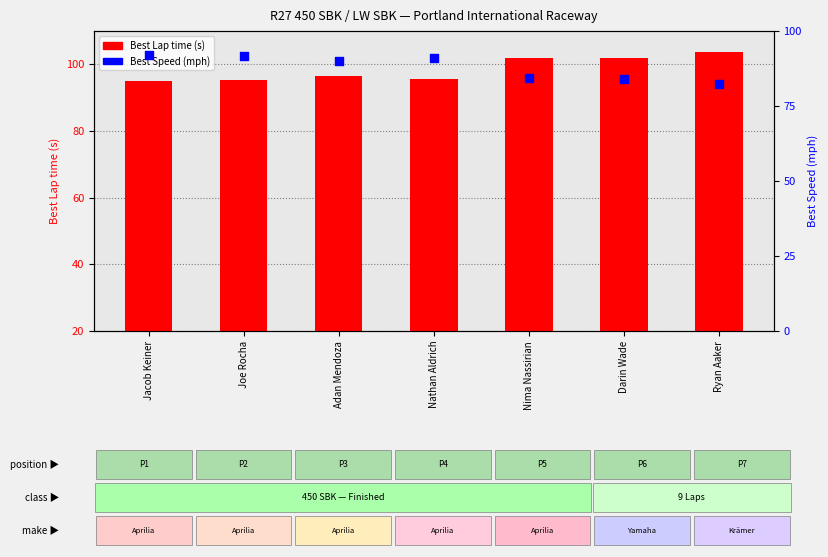

Which series has the largest total across all categories?

Best Speed (mph)